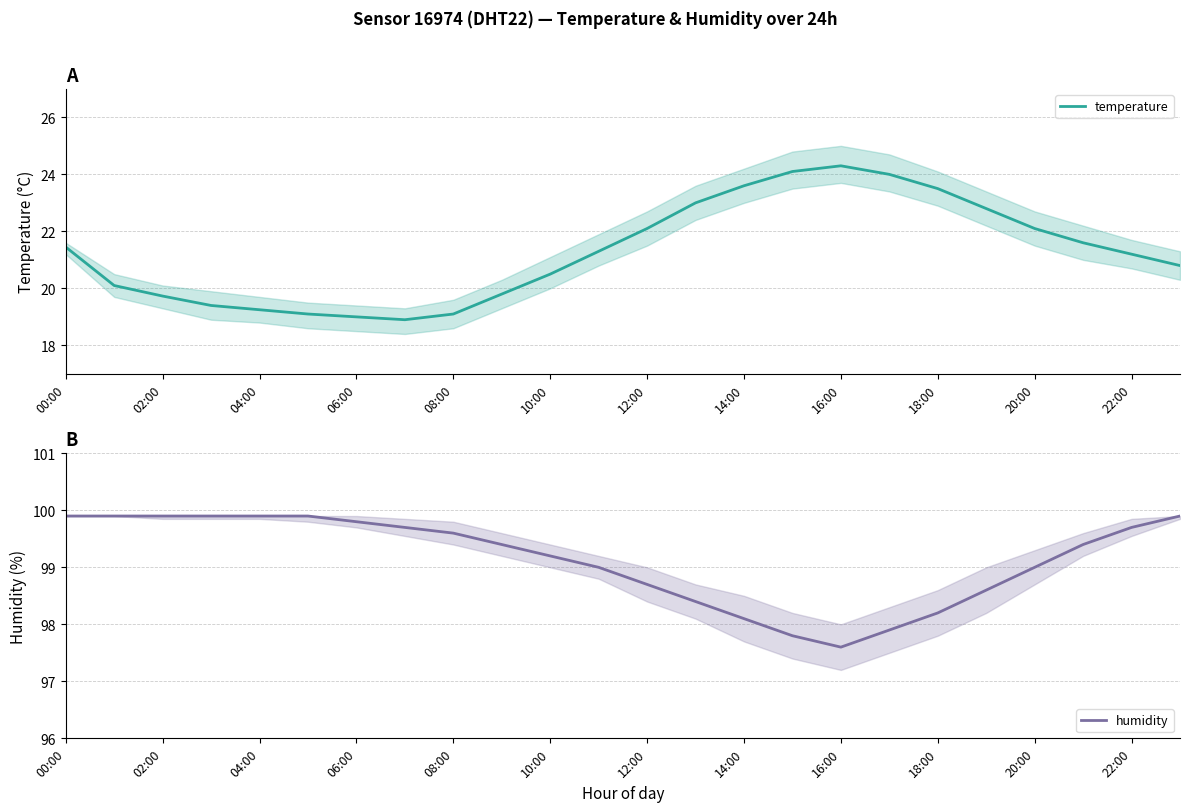

At which label does temperature first exceed 21?

00:00